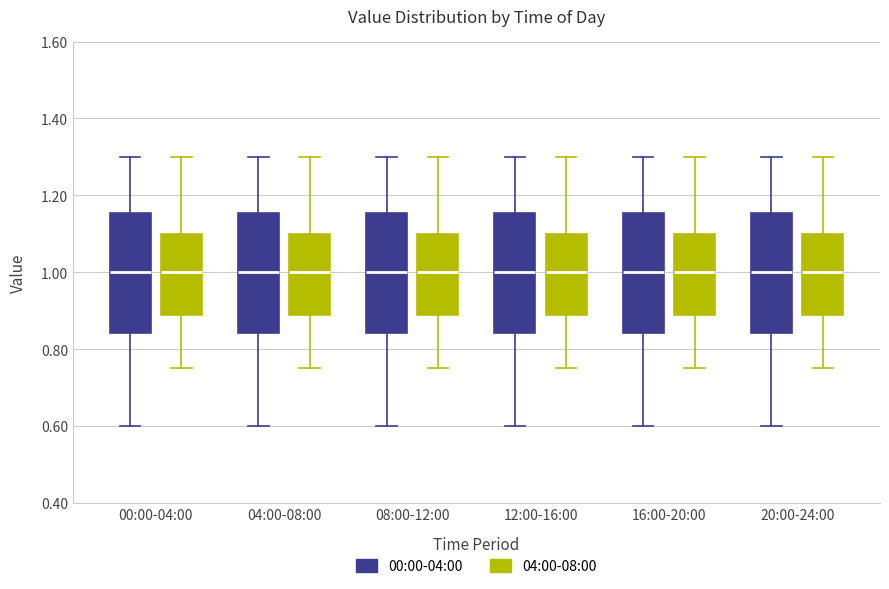

Where does the median line of the box for 20:00-24:00 (04:00-08:00) sit on the y-axis? The values are not printed on the chart, so give them approximately, as read against the axis.

1.00